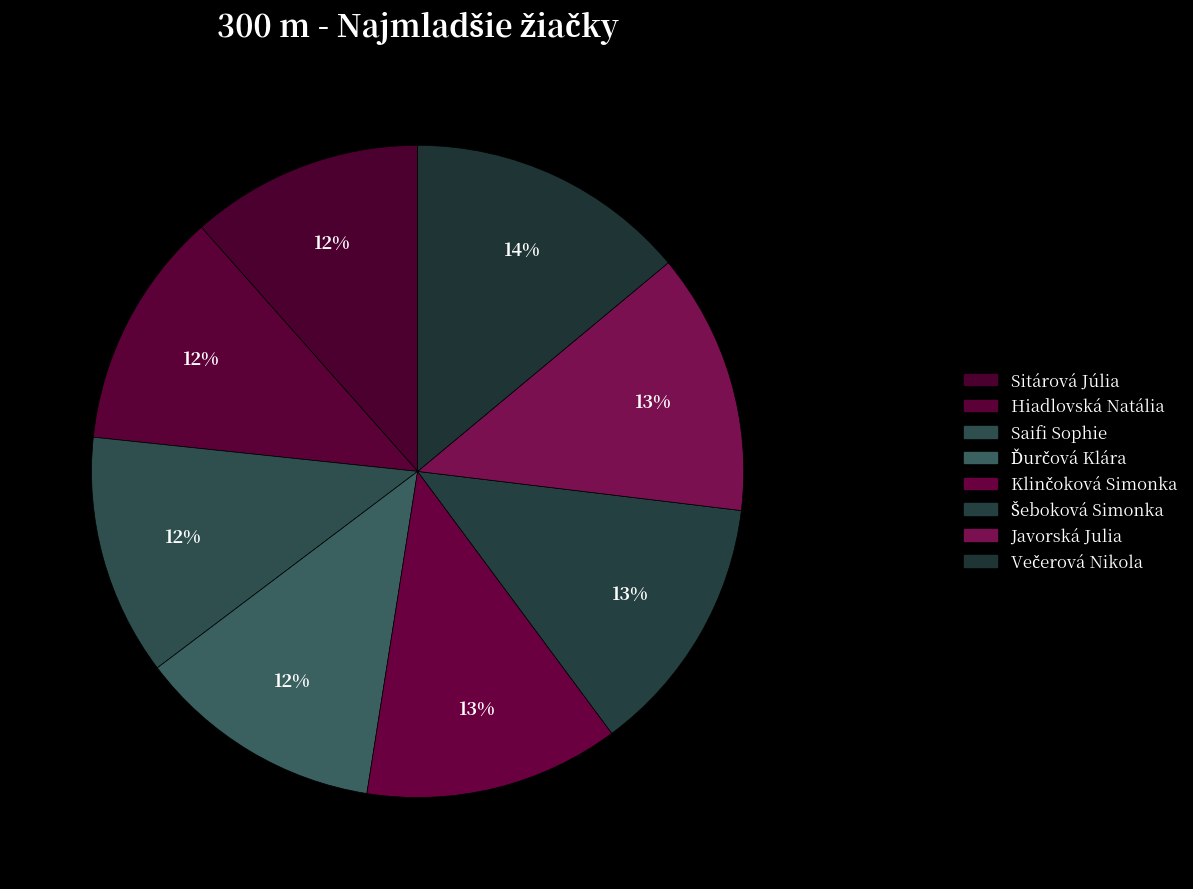

What is the change in value from Ďurčová Klára to Večerová Nikola?

+8.4